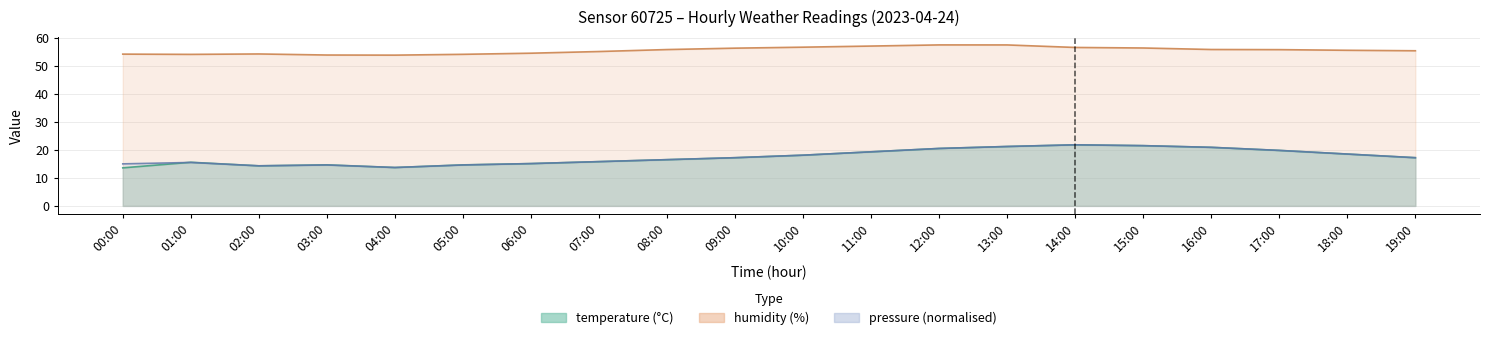

True or false: pressure_norm has a value of 25.1 at 08:00.

False